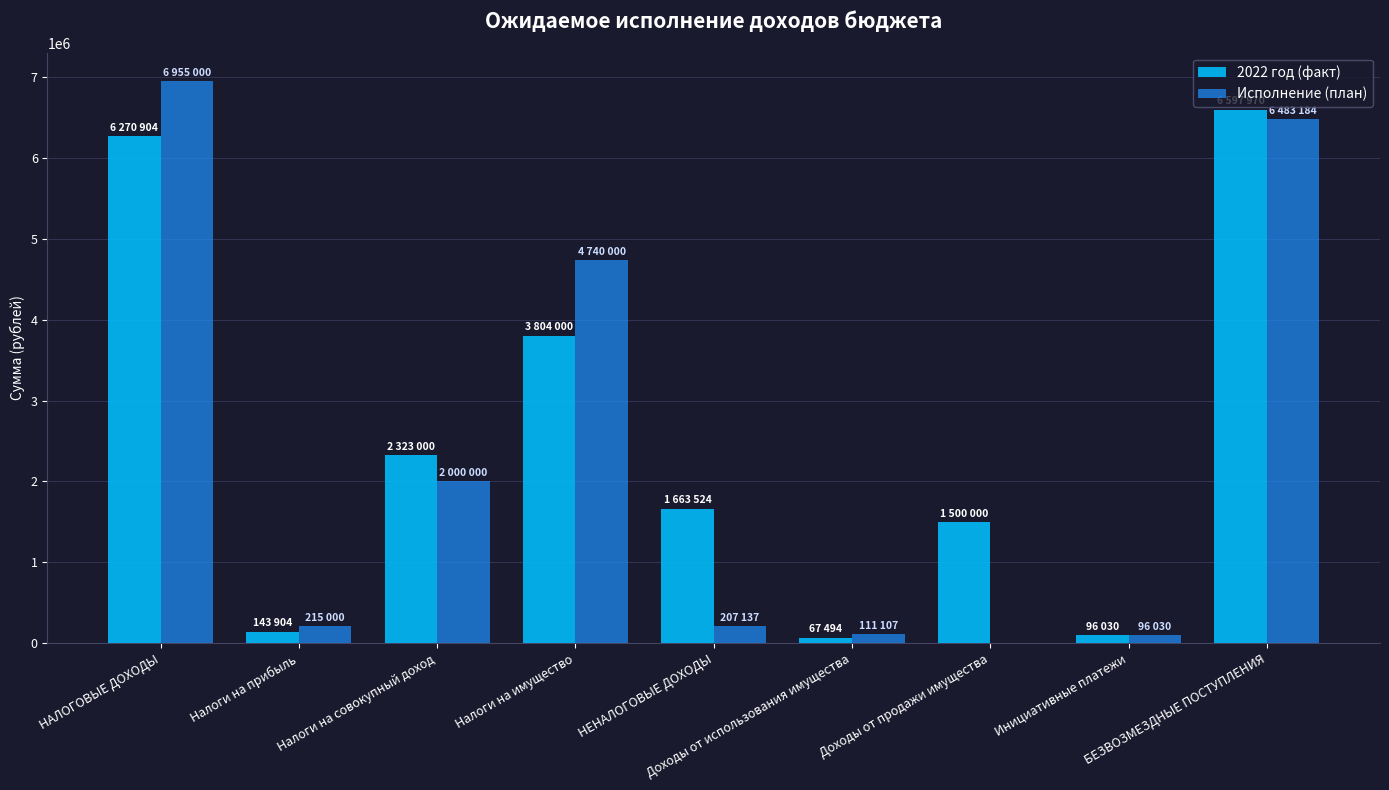

What is the greatest value displayed?

6955000.0